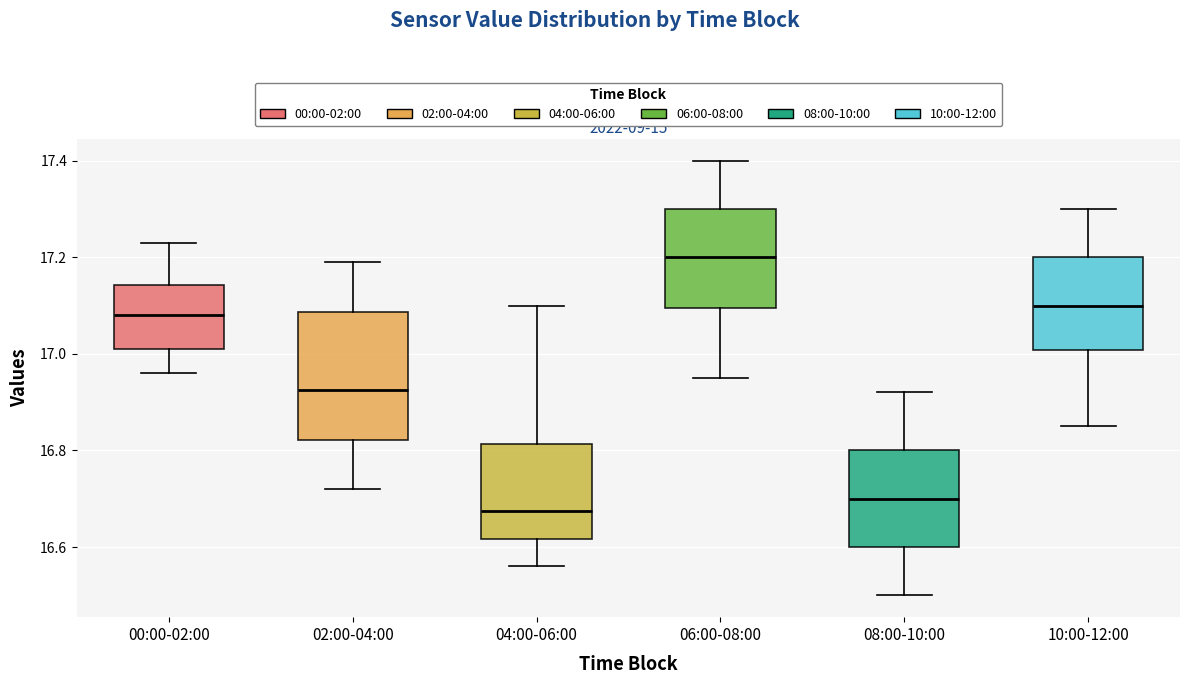

Which box is the tallest, from its lower edge to its upper edge?

02:00-04:00